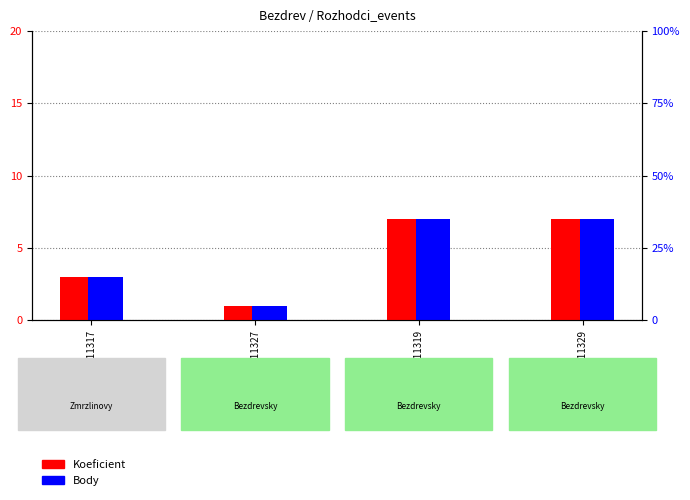

How many bars are there in total?

8